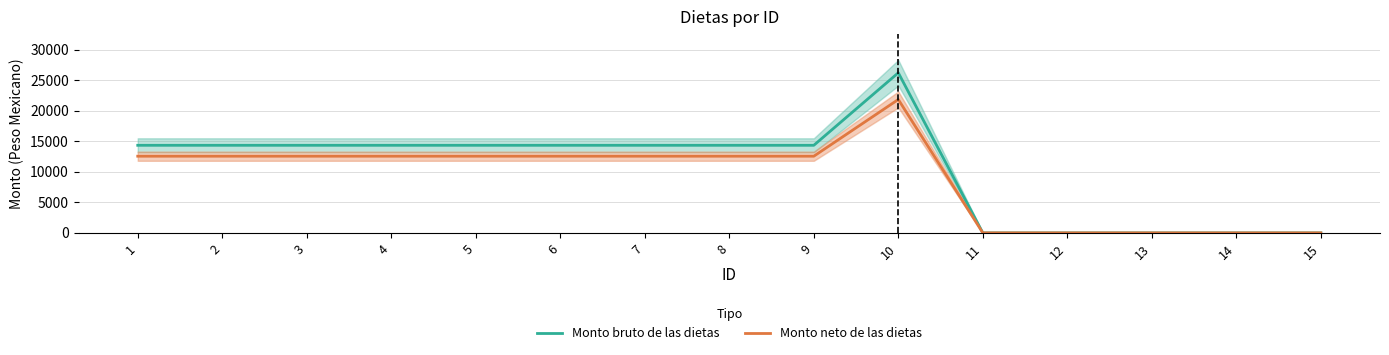

List the series in order of their peak value, lowest first.

Monto neto de las dietas, Monto bruto de las dietas